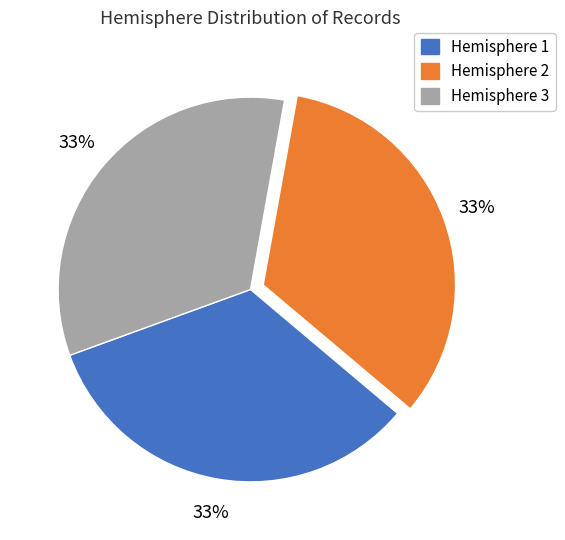

To the nearest percent, what is the difference between the largest and smallest slice percentages?

0%